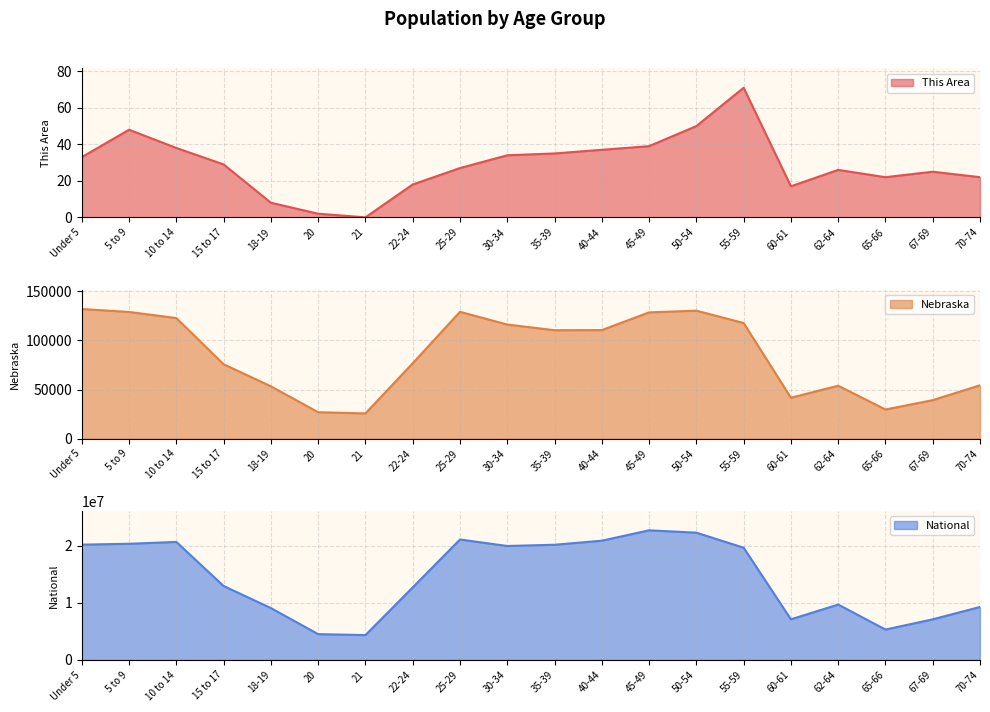

How many lines are shown in the chart?

3